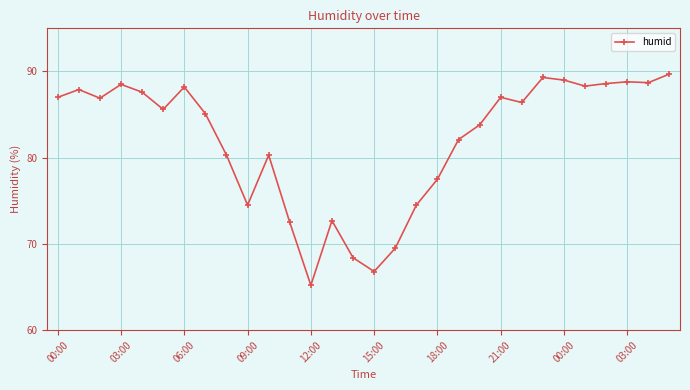

What is the value of the 8th point from the left?

85.1